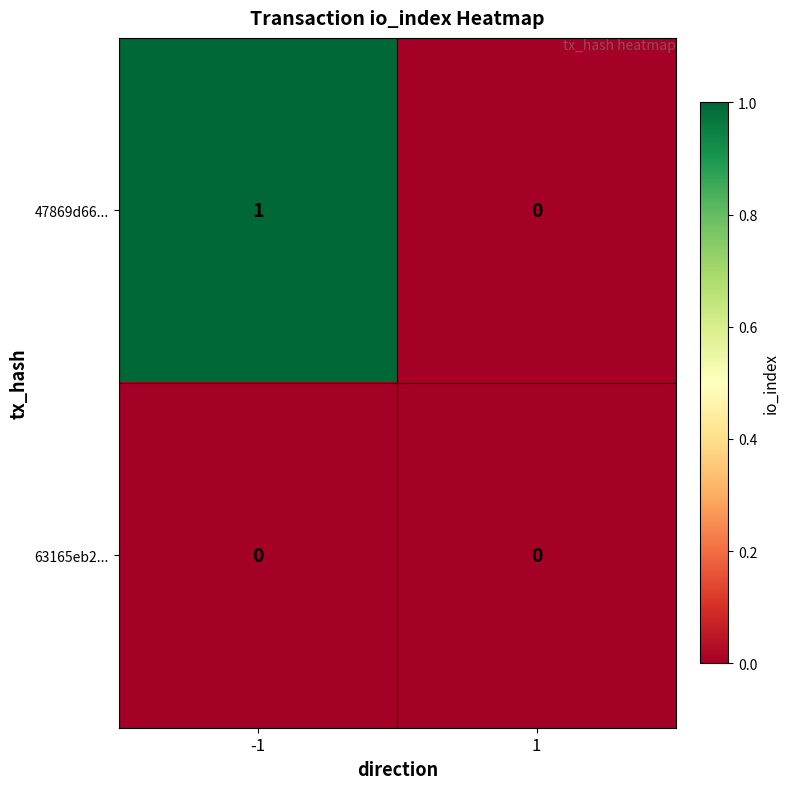

Which series has the widest spread of values?

47869d66...